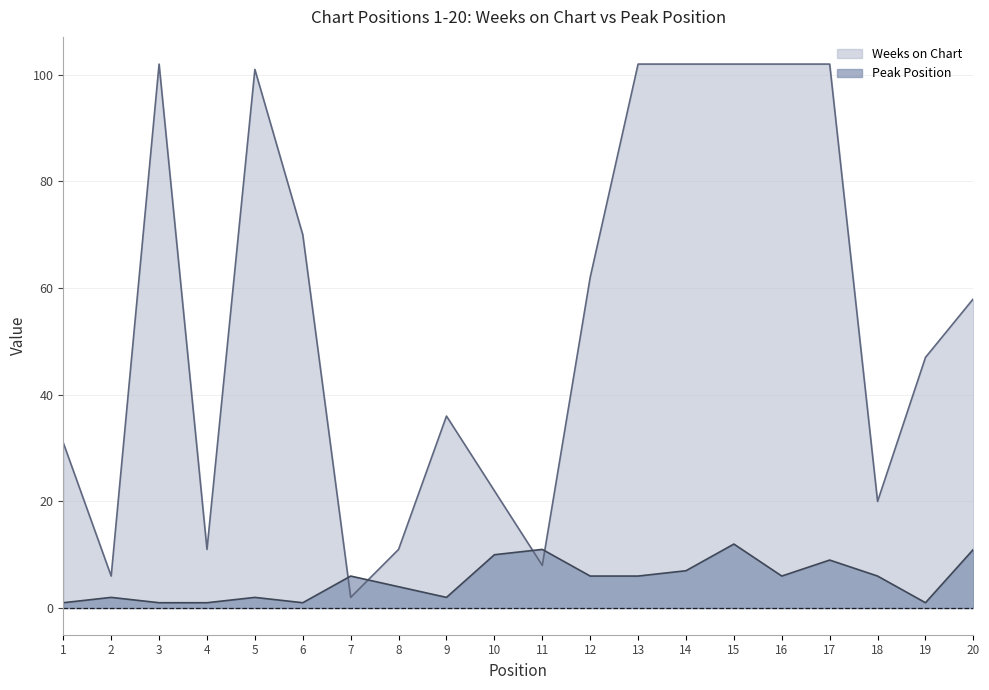

How many data points in Weeks on Chart are above 58?

9